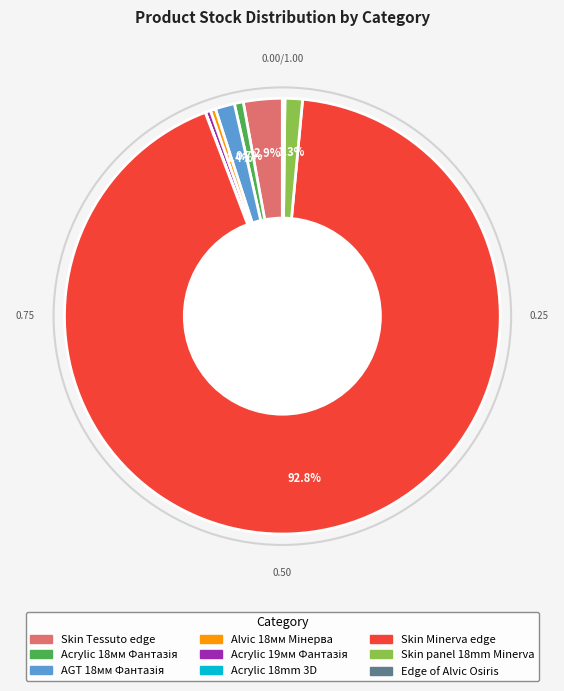

Is there any slice that represents more than half of the pie?

Yes